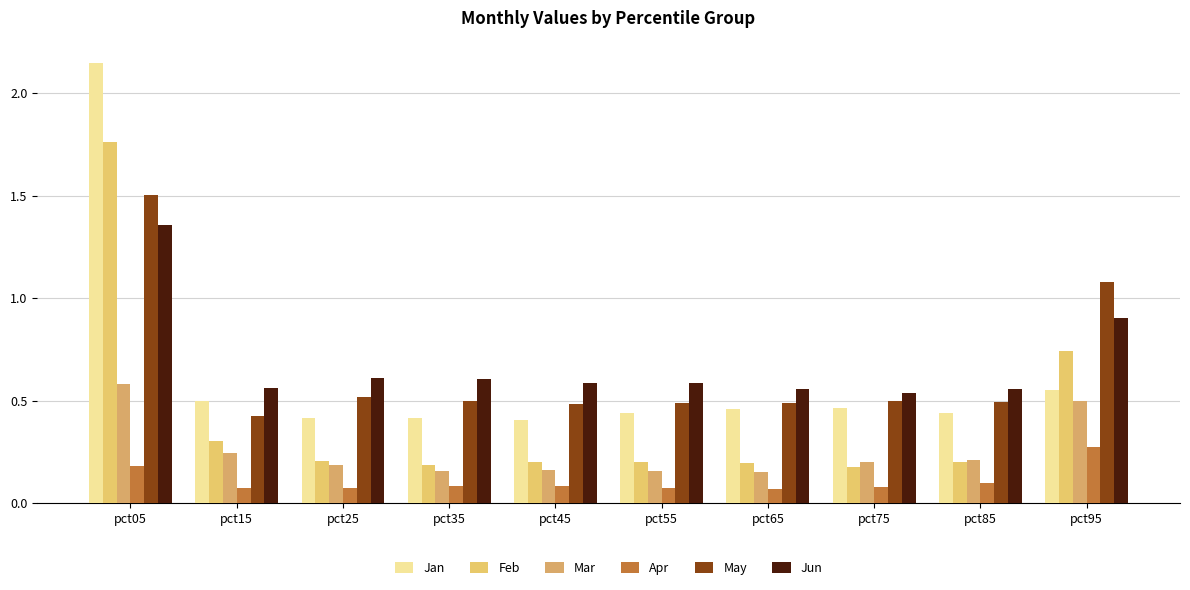

What is the spread (max minus min) of values at pct65?

0.5